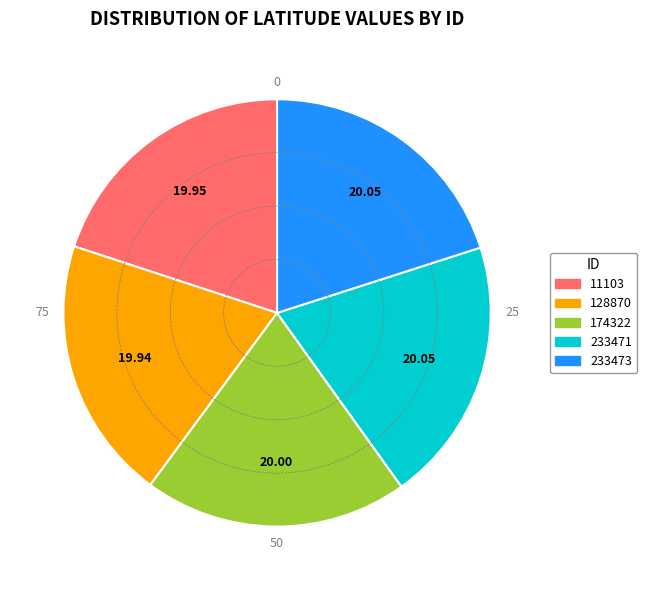

Is the sum of 128870 and 11103 greater than half?

No